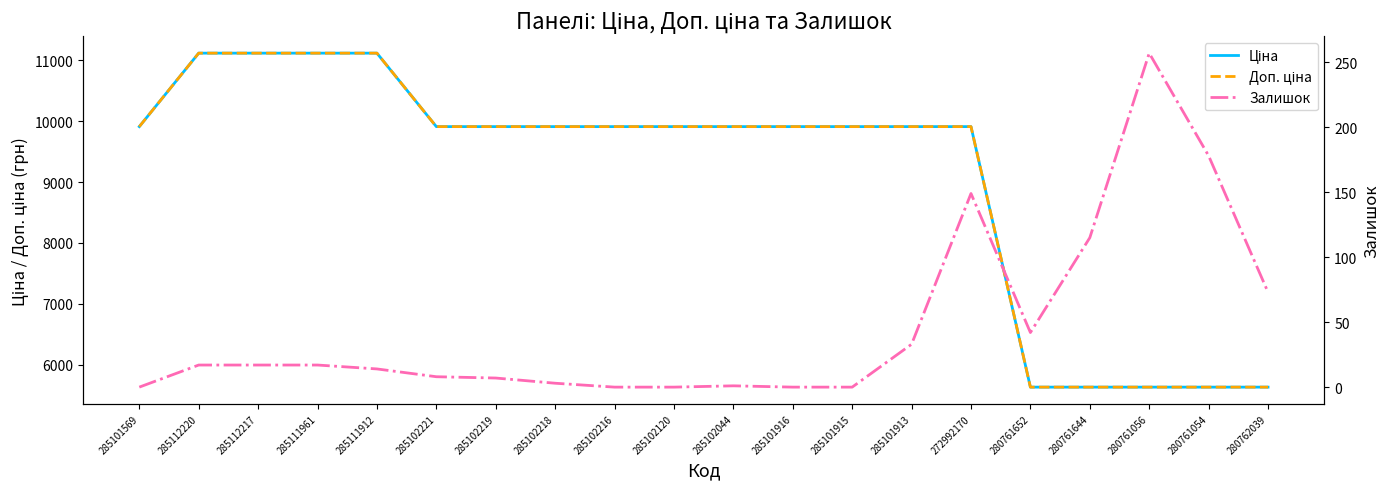

What is the minimum value for Доп. ціна?

5636.0